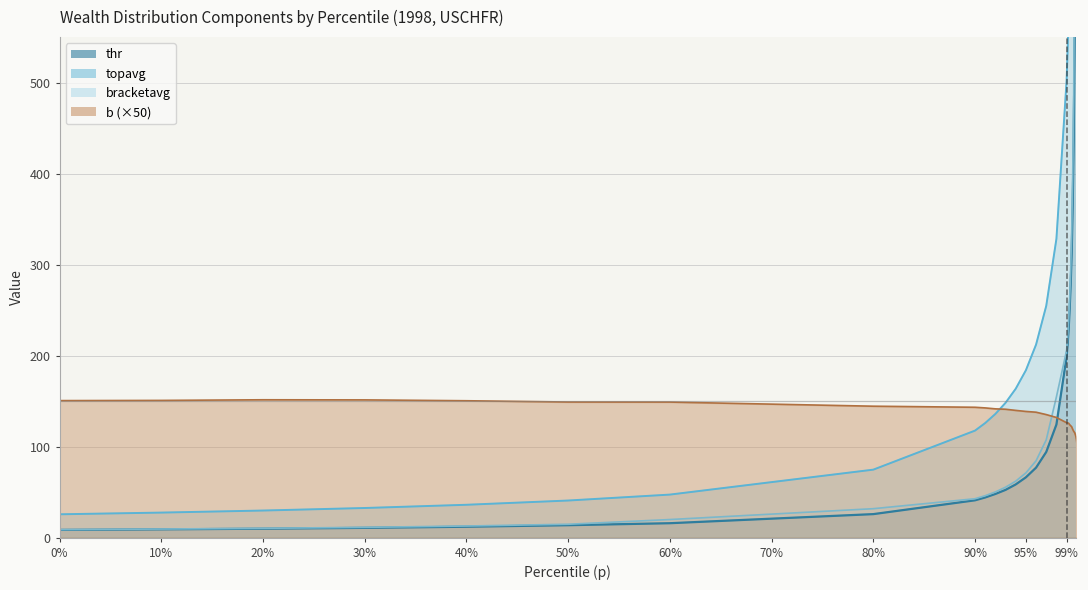

What is the difference between the maximum and minimum values in the bracketavg series?

4255.3